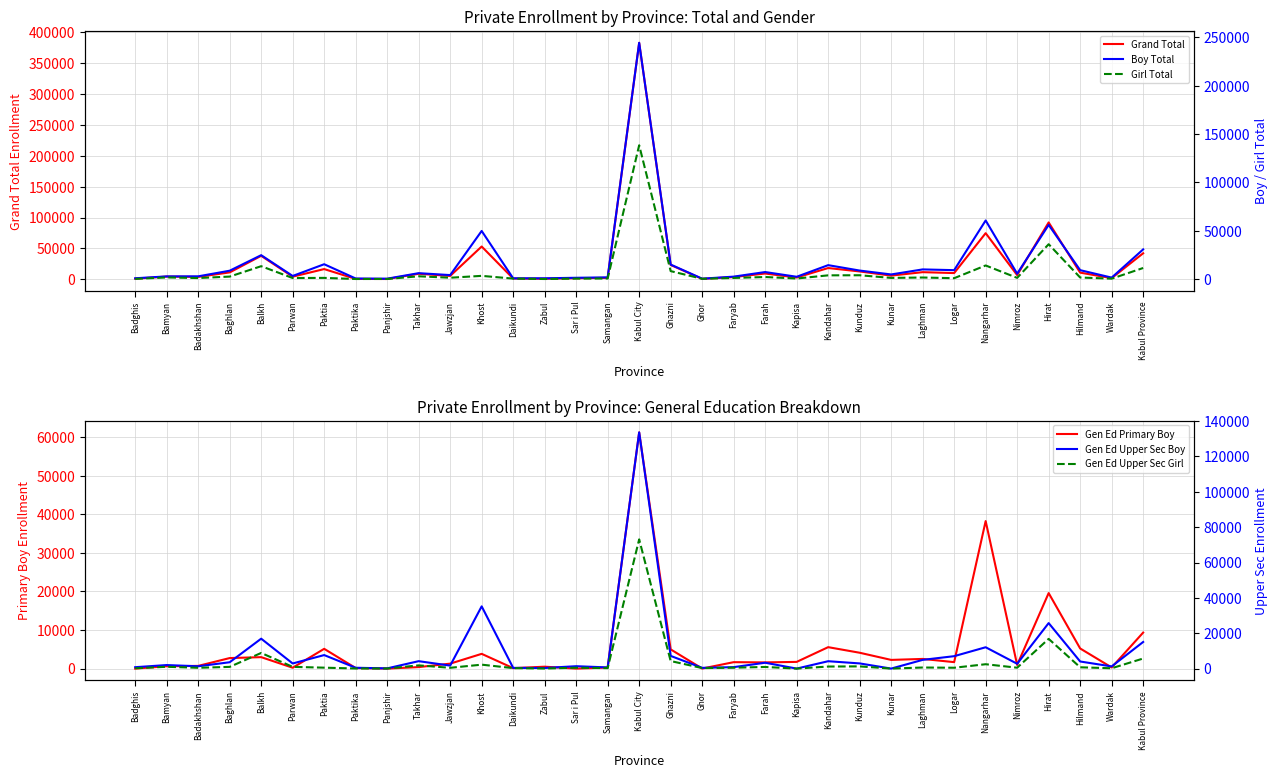

Reading left to right, list all the values displayed in this chart.

Grand Total: 1044	4480	3927	11247	38061	4328	16611	688	537	9022	5533	53132	1289	914	1833	2383	382853	23278	726	3694	9423	2980	18285	12788	6017	11627	10149	74734	6858	92129	10857	1944	42186
Gen Ed Primary Boy: 0	608	698	2728	2967	224	5124	141	0	391	1283	3822	115	492	0	265	61217	4978	11	1666	1606	1737	5554	4108	2252	2505	1673	38235	950	19572	5215	293	9332
Boy Total: 841	2784	2846	8664	24729	3236	15368	610	422	6129	4131	49793	796	832	1350	1781	244419	15028	427	2531	7277	2396	14414	8825	4796	10006	9234	60649	5595	56065	9231	1526	30714
Girl Total: 203	1696	1081	2583	13332	1092	1243	78	115	2893	1402	3339	493	82	483	602	138434	8250	299	1163	2146	584	3871	3963	1221	1621	915	14085	1263	36064	1626	418	11472
Gen Ed Upper Sec Boy: 791	1998	1307	3591	16926	2895	7650	469	127	4199	1687	35211	407	340	1350	666	133636	7175	416	824	3314	0	4172	2930	0	4931	7027	12072	2726	25749	4016	1233	15061
Gen Ed Upper Sec Girl: 191	1028	452	969	8852	981	525	50	35	1821	450	2227	267	50	483	278	73107	4279	290	507	922	0	1159	1250	0	610	481	2471	506	16815	736	185	5706